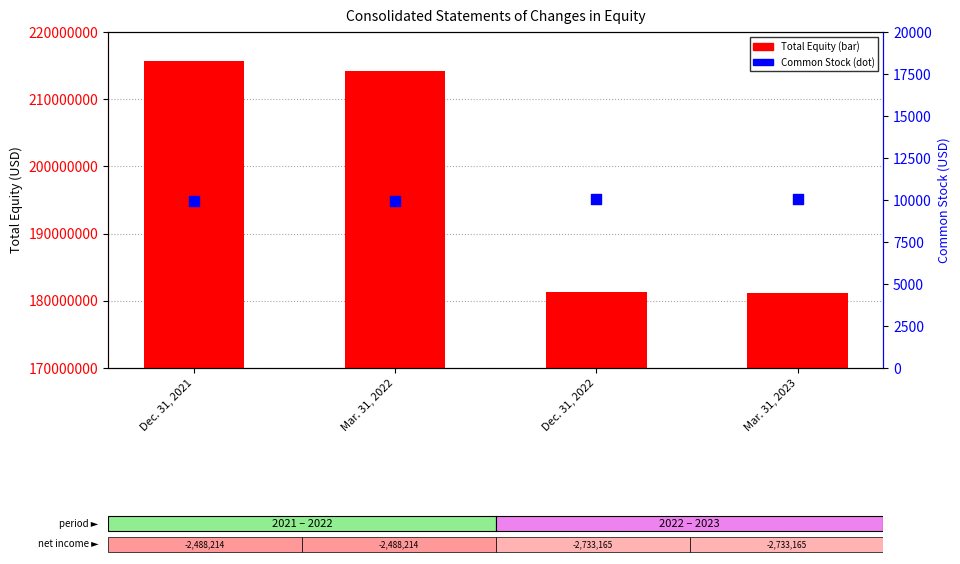

Which series has the largest total across all categories?

Total Equity